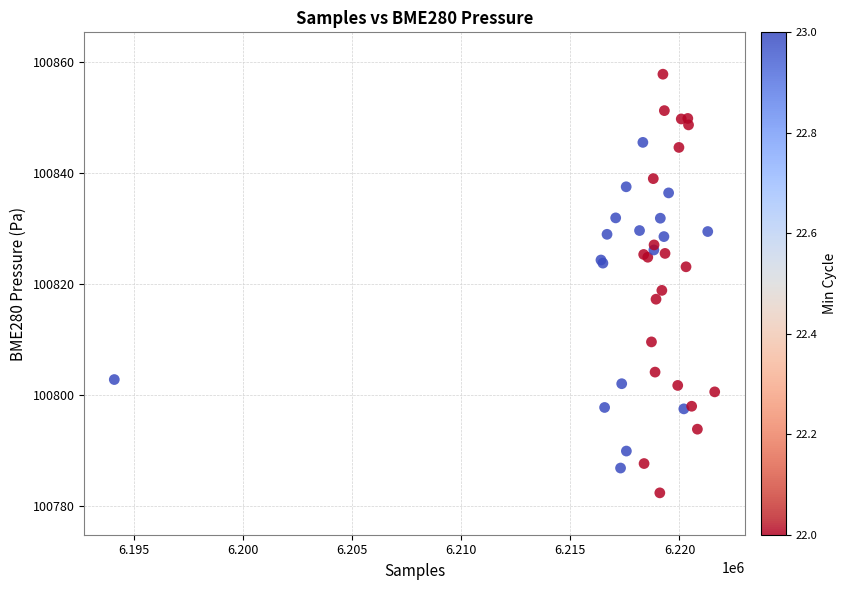

What Y value in the scatter plot is closest to 100820?

100818.8